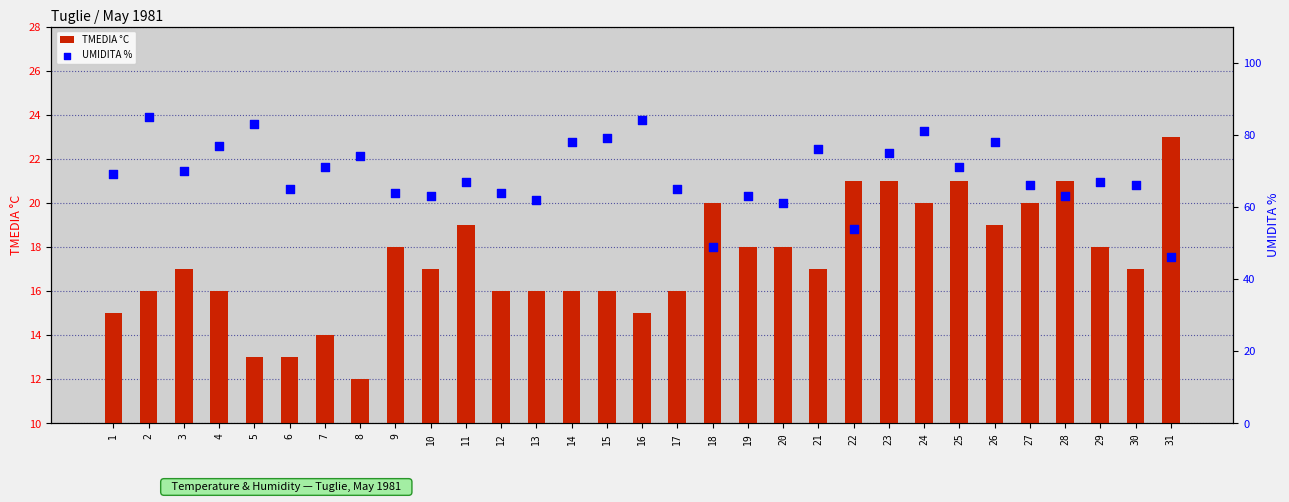

Which series has the largest total across all categories?

UMIDITA %